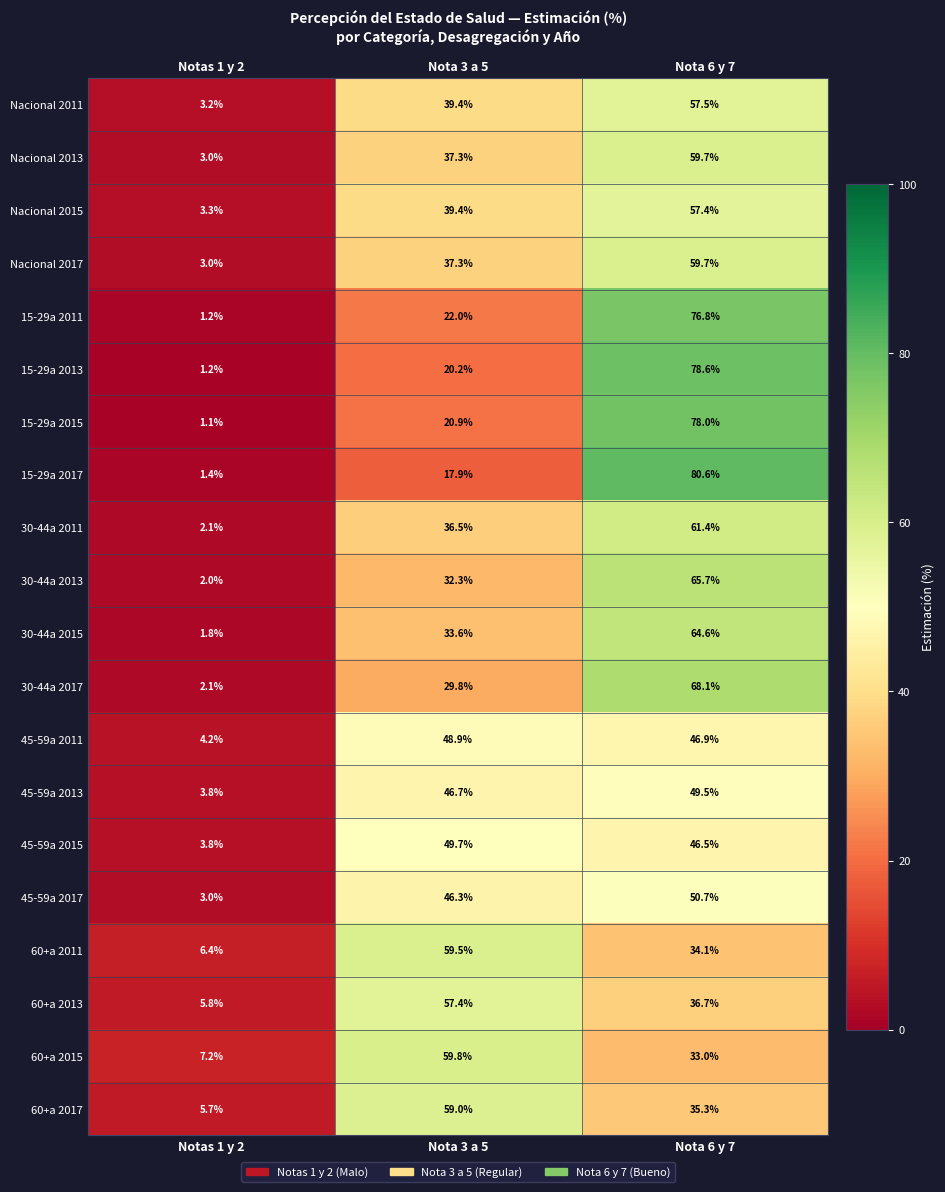

At which label does 15-29a 2015 reach its peak?

Nota 6 y 7